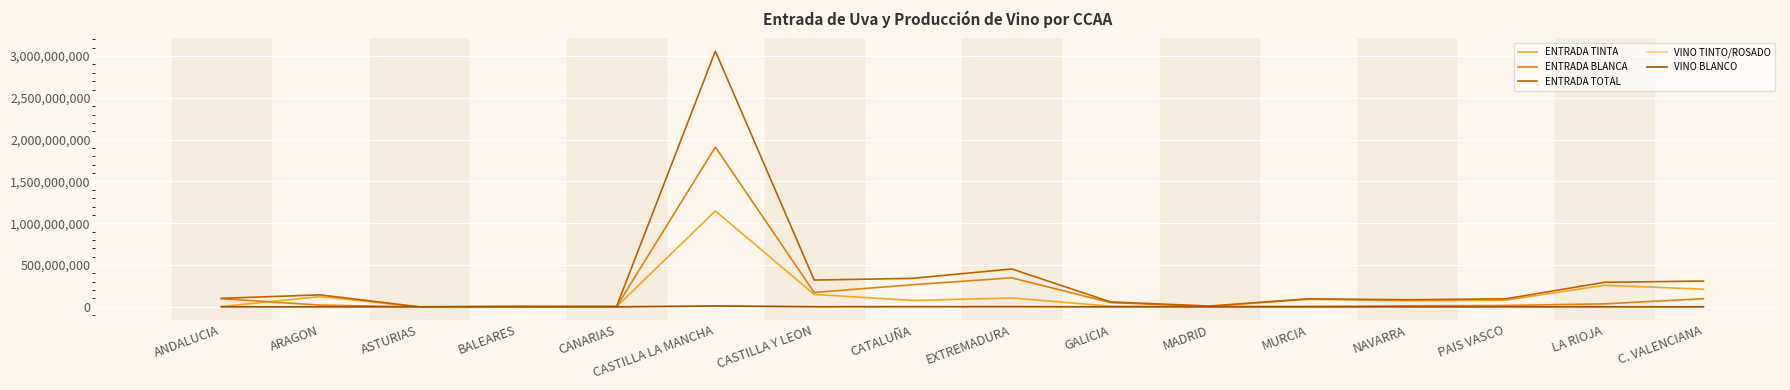

What is the label of the 3rd point from the left?

ASTURIAS